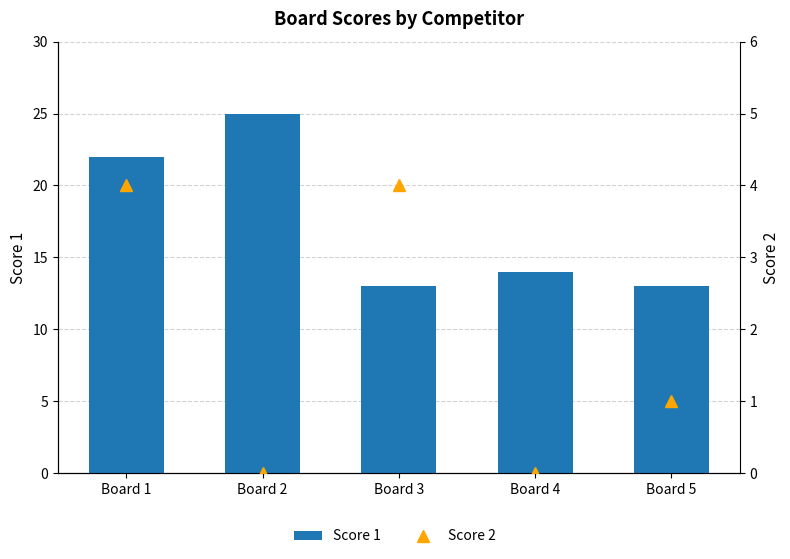

Count the Score 2 values in the range 0 to 4.

5